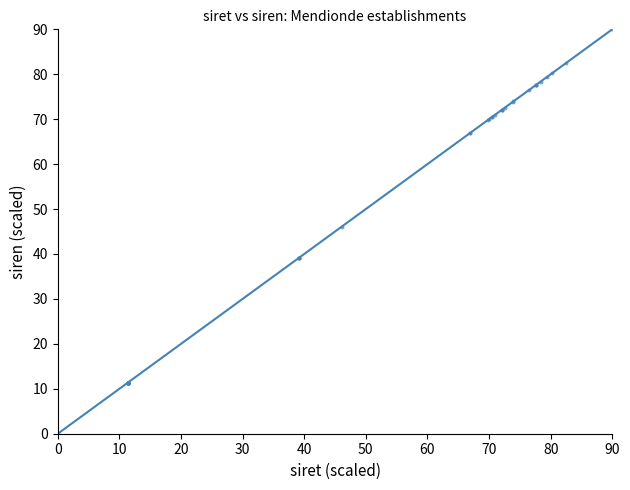

What Y value in the scatter plot is closest to 45?

46.1